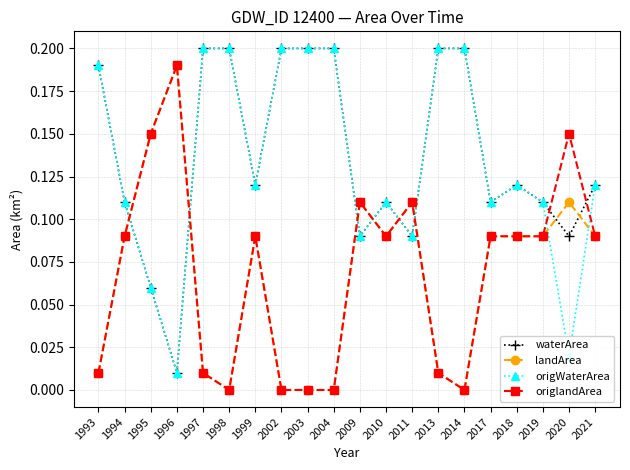

What is the total value across all series at 2002?

0.4